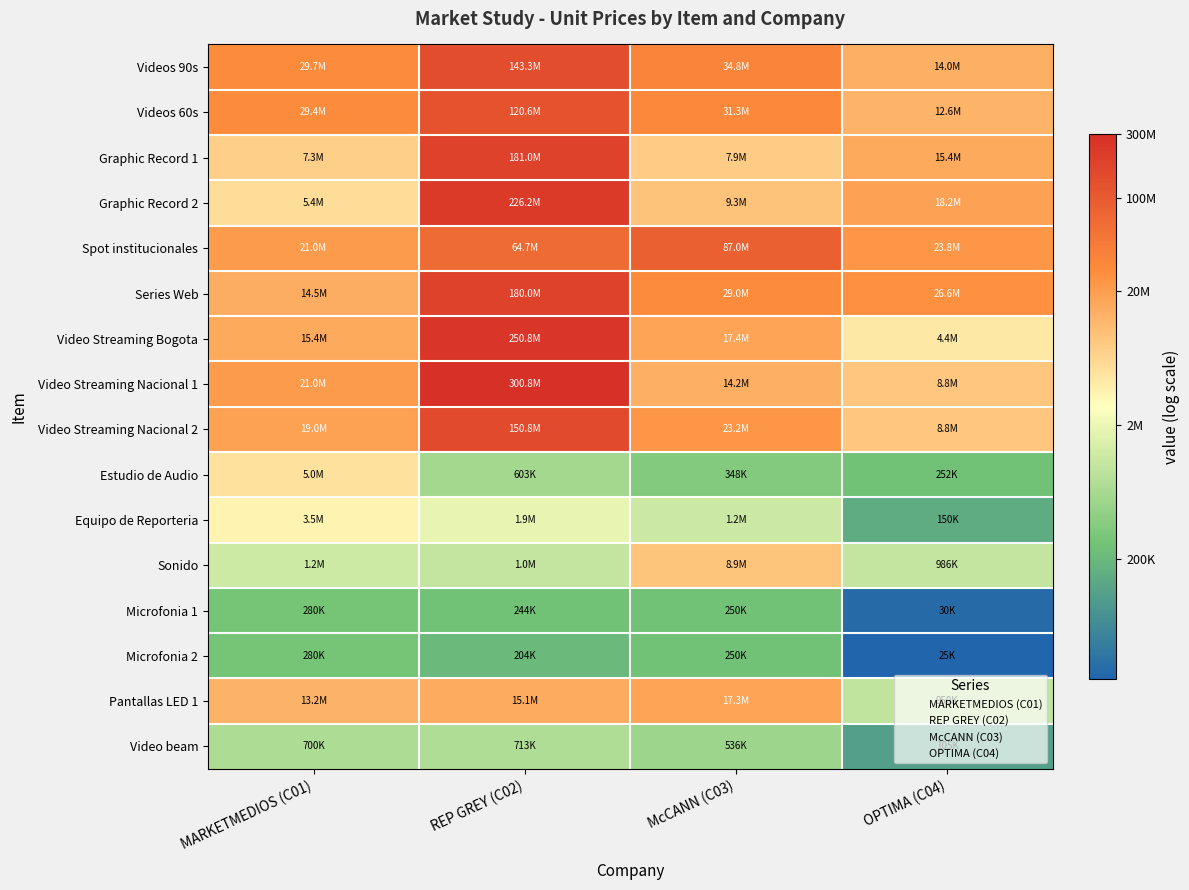

Which has a higher value, McCANN (C03) or OPTIMA (C04)?

McCANN (C03)